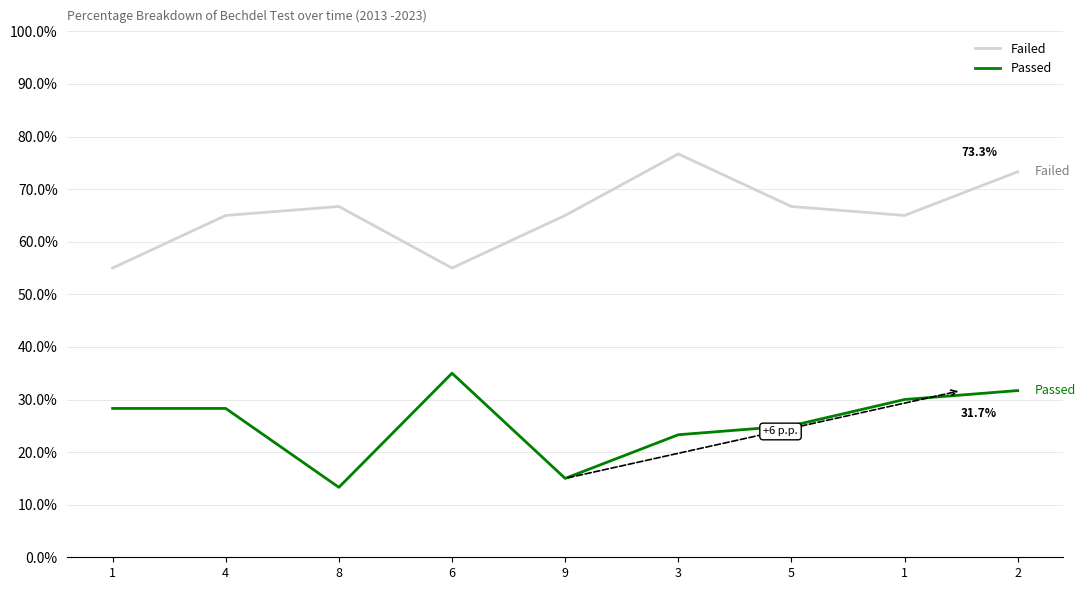

How many lines are shown in the chart?

2